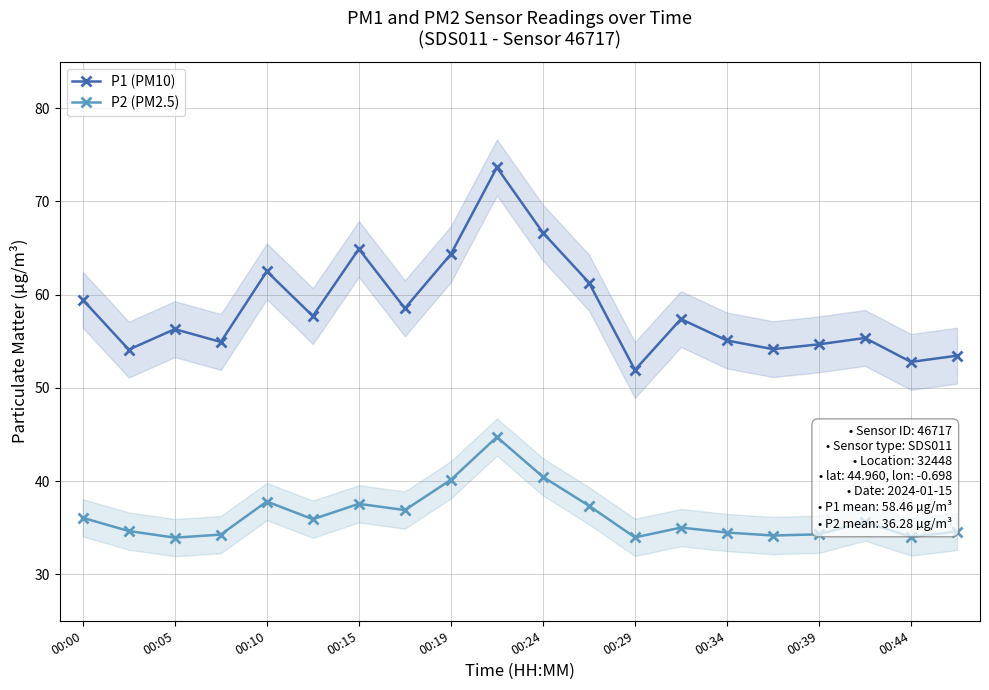

True or false: P1 (PM10) and P2 (PM2.5) intersect in this chart.

False